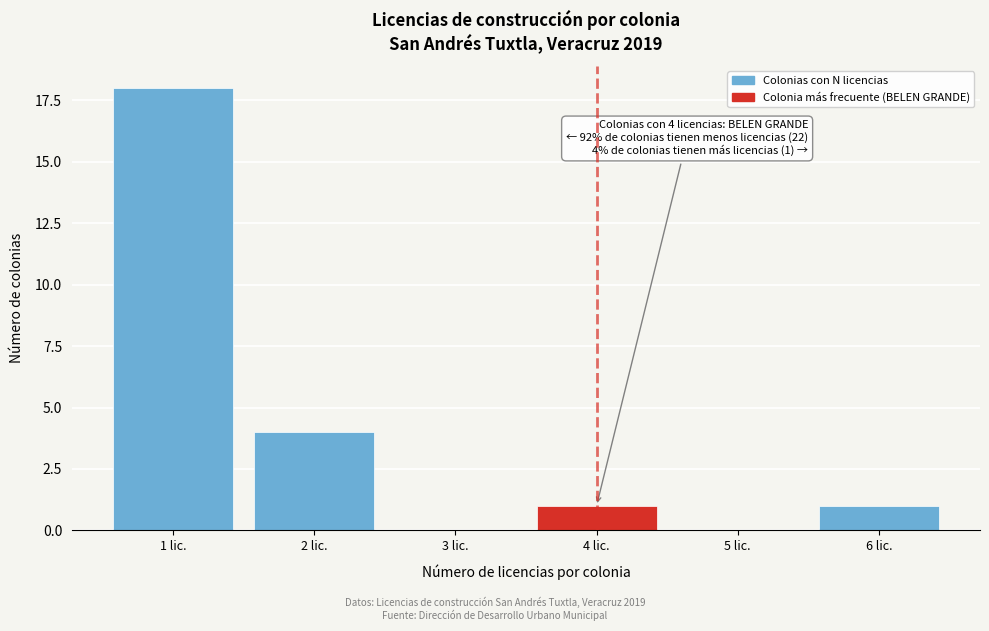

Reading left to right, extract all data points from this chart.

1 lic.=18	2 lic.=4	3 lic.=0	4 lic.=1	5 lic.=0	6 lic.=1